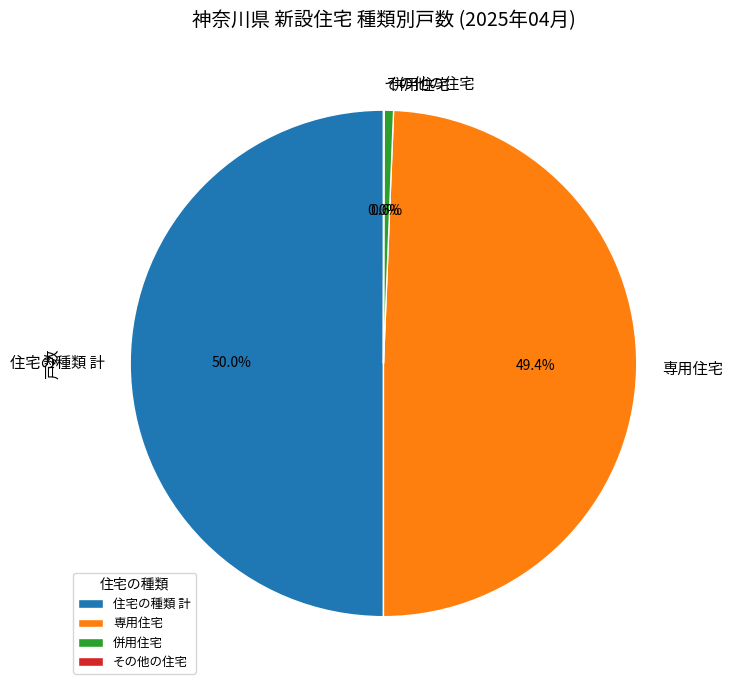

To the nearest percent, what is the difference between the 専用住宅 and 併用住宅 slice percentages?

49%